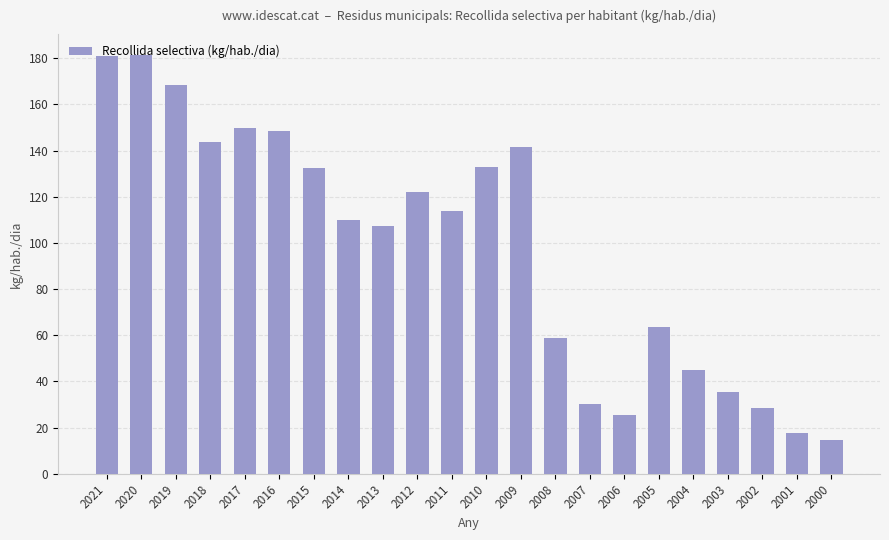

How many data points does each series have?

22